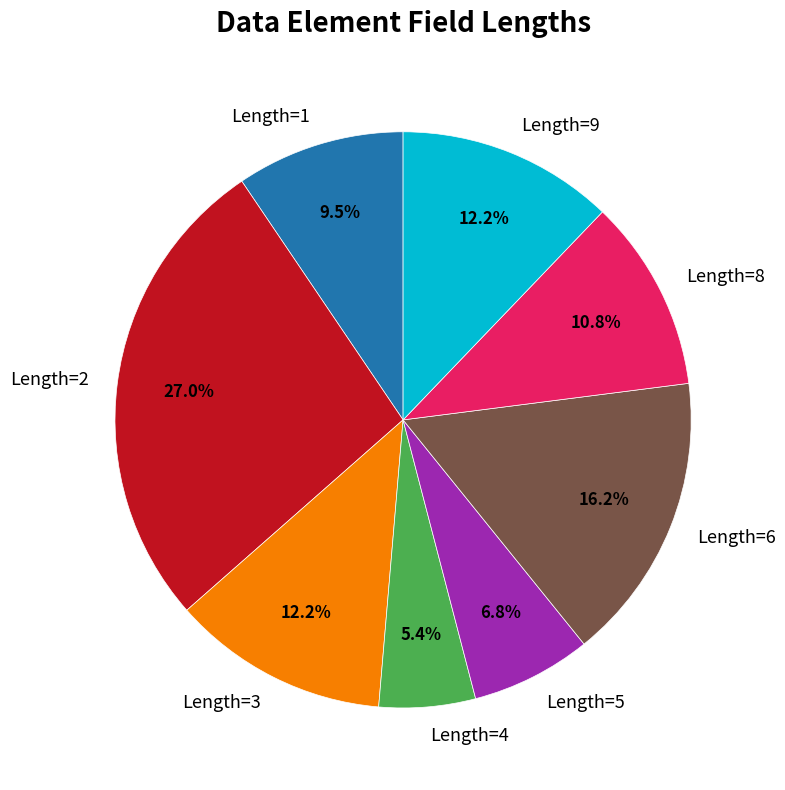

What is the smallest slice in the pie chart?

Length=4